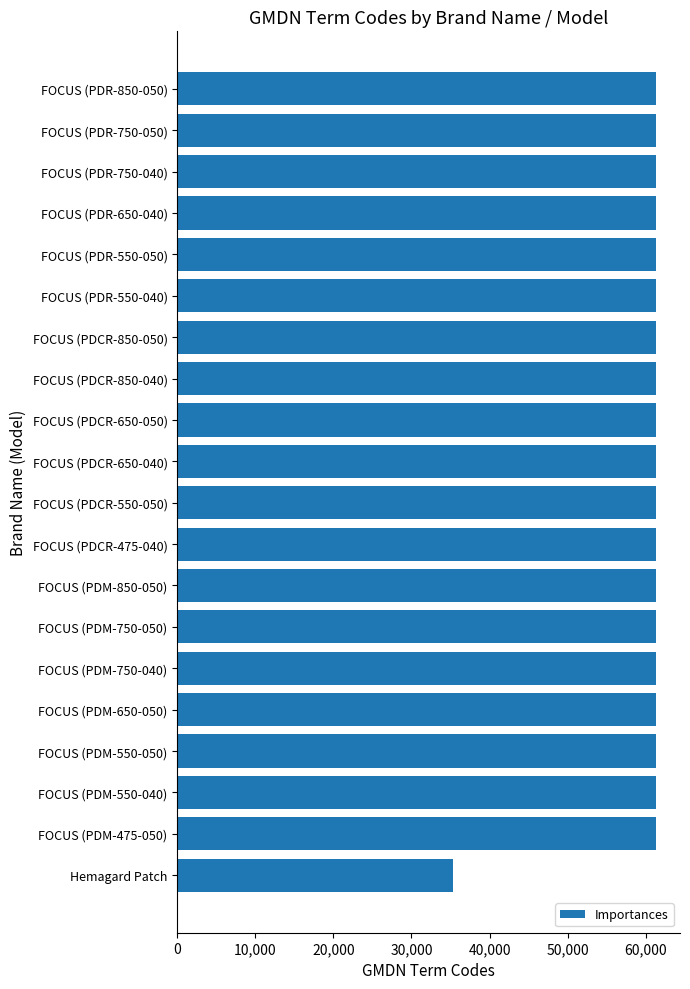

Does the chart contain any negative values?

No